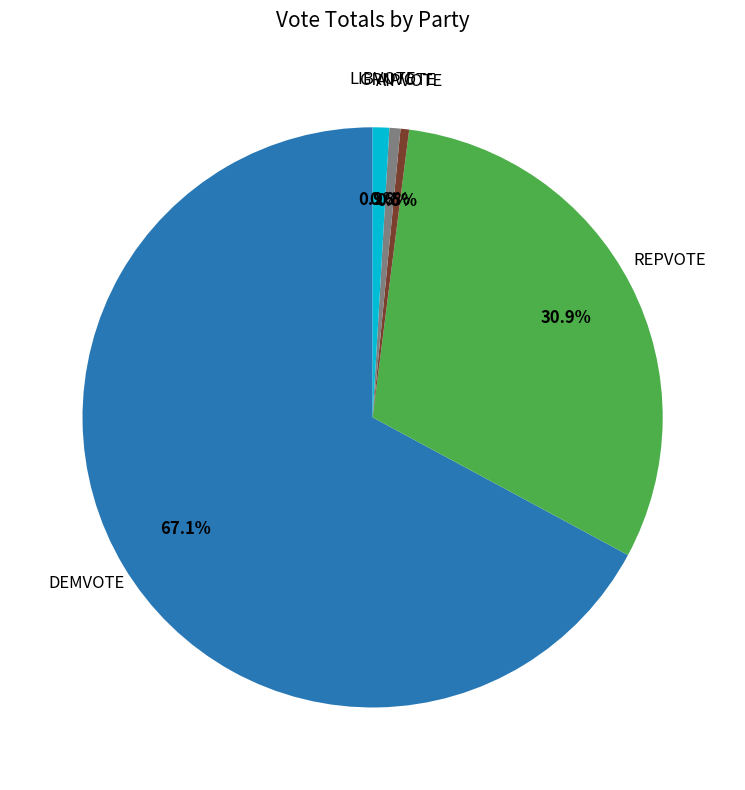

How many slices are in this pie chart?

5